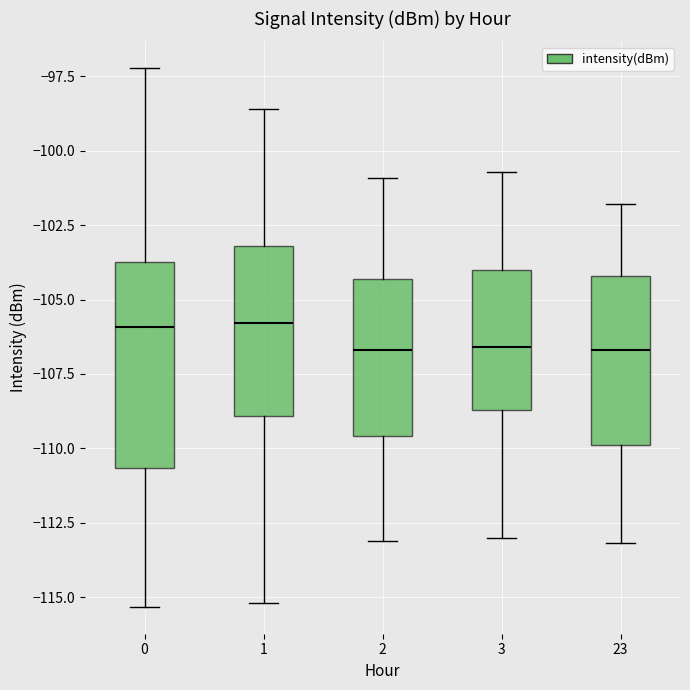

Reading left to right, transcribe this box plot: for each box, give where its median line is, the range the box spans, and where its two whiskers end, as read against the y-axis. The values are not printed on the chart, so give them approximately, as read against the axis.

0: median -106.0, box -110.5 to -103.5, whiskers -115.5 to -97.0
1: median -106.0, box -109.0 to -103.0, whiskers -115.0 to -98.5
2: median -106.5, box -109.5 to -104.5, whiskers -113.0 to -101.0
3: median -106.5, box -108.5 to -104.0, whiskers -113.0 to -100.5
23: median -106.5, box -110.0 to -104.0, whiskers -113.0 to -102.0